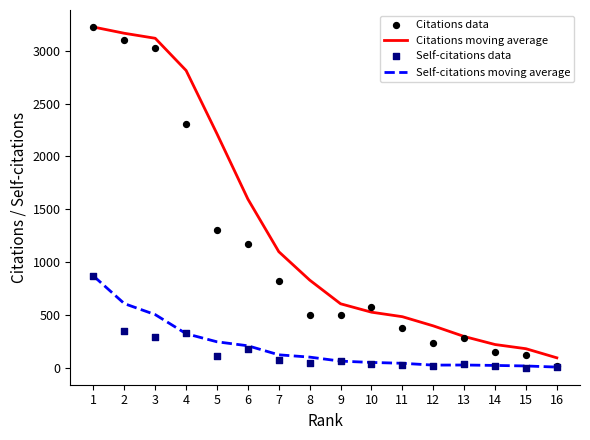

Which series reaches the minimum Y coordinate?

Self-citations data